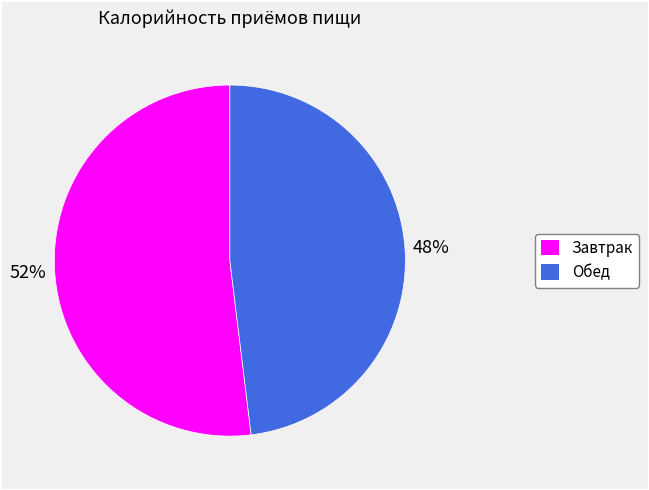

What is the ratio of the value at Обед to the value at Завтрак?

0.9